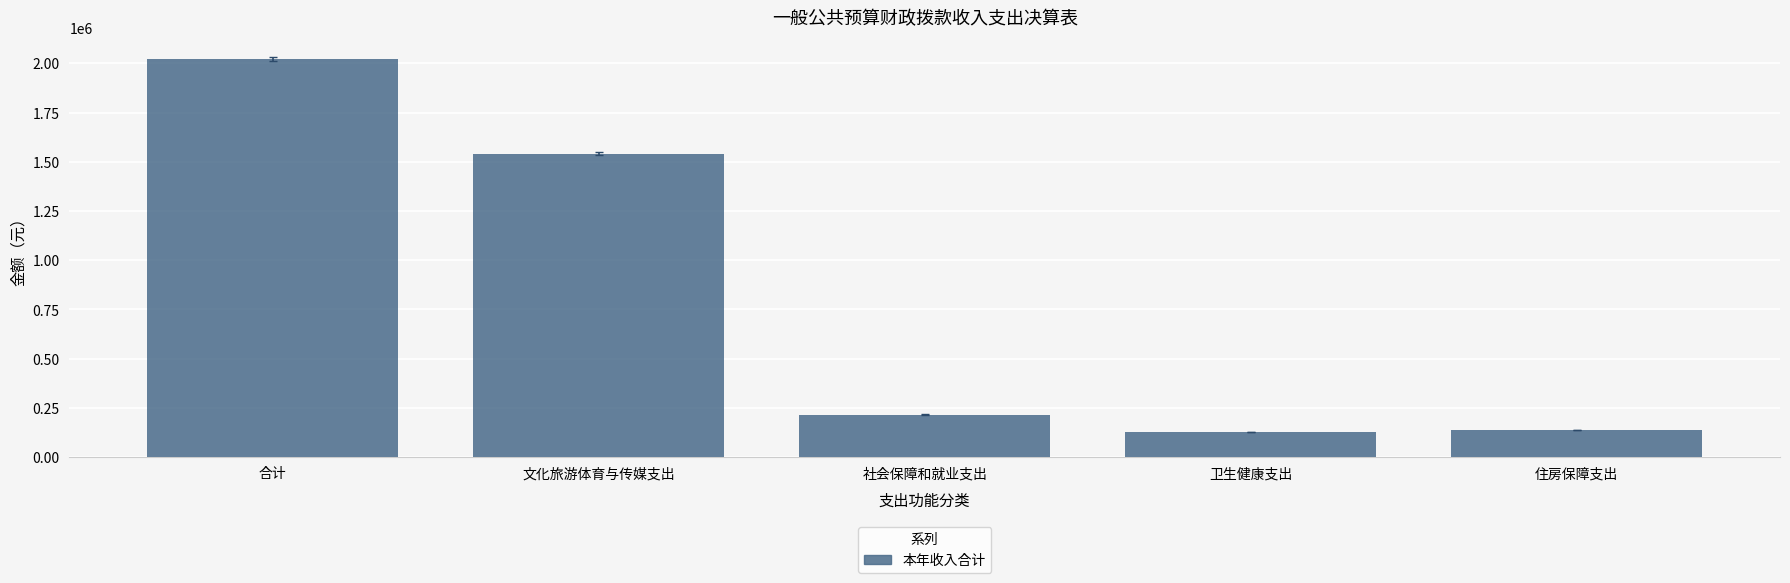

What is the maximum value shown in the chart?

2020878.7